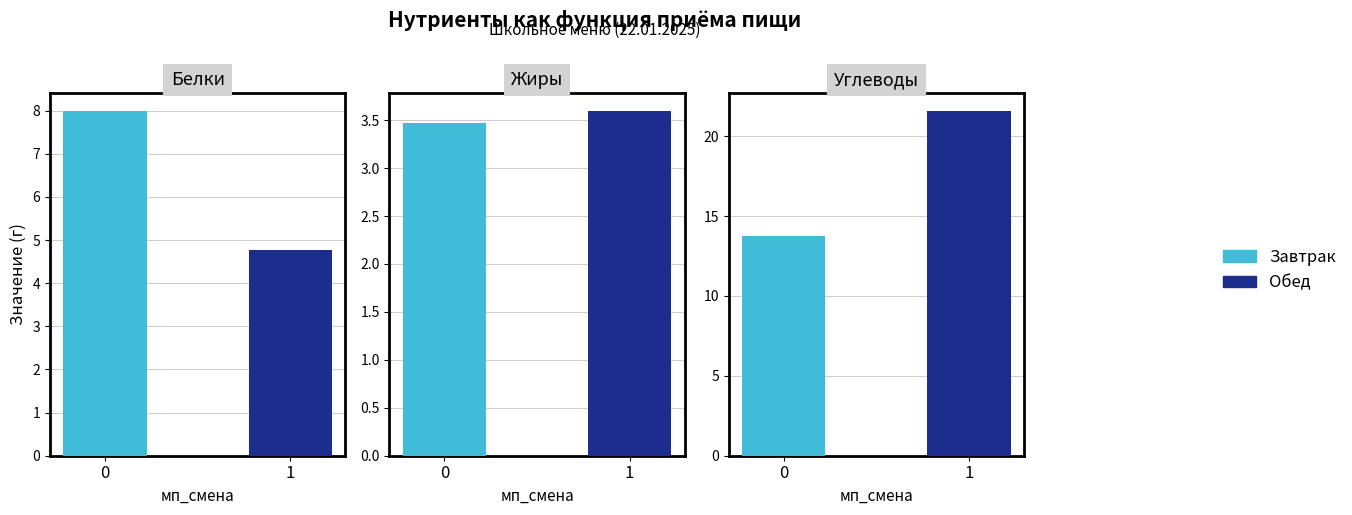

List the series in order of their peak value, highest first.

Углеводы, Белки, Жиры